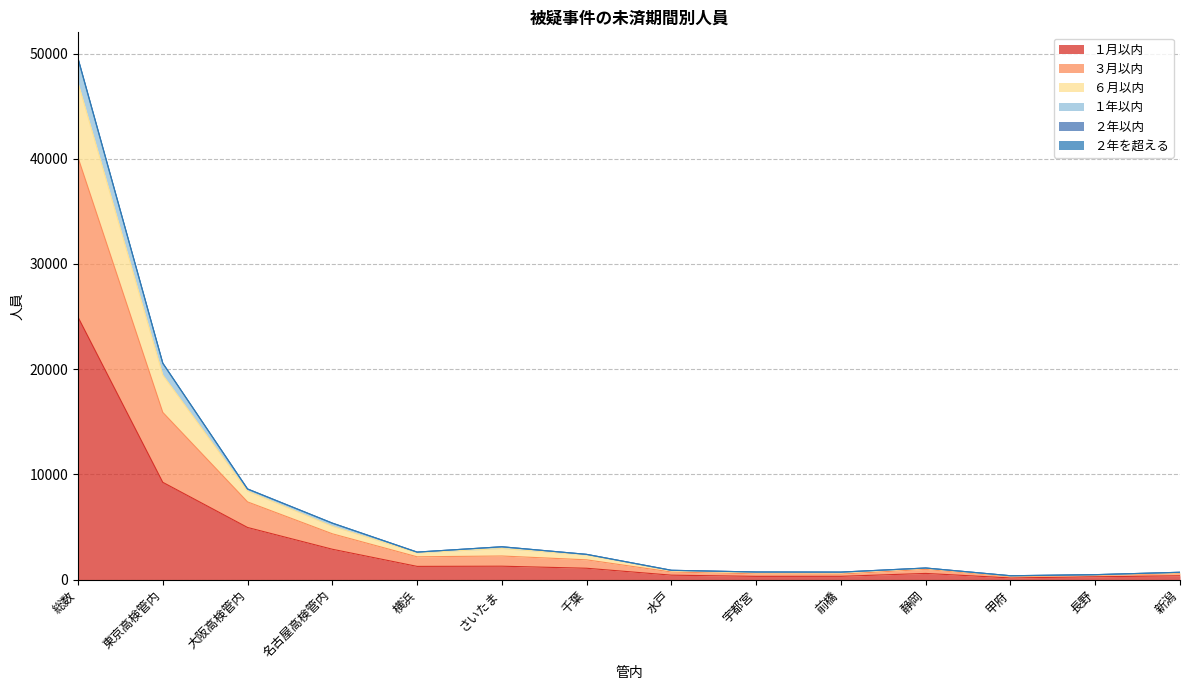

What is the value of the ３月以内 point at the 13th from the left?

475